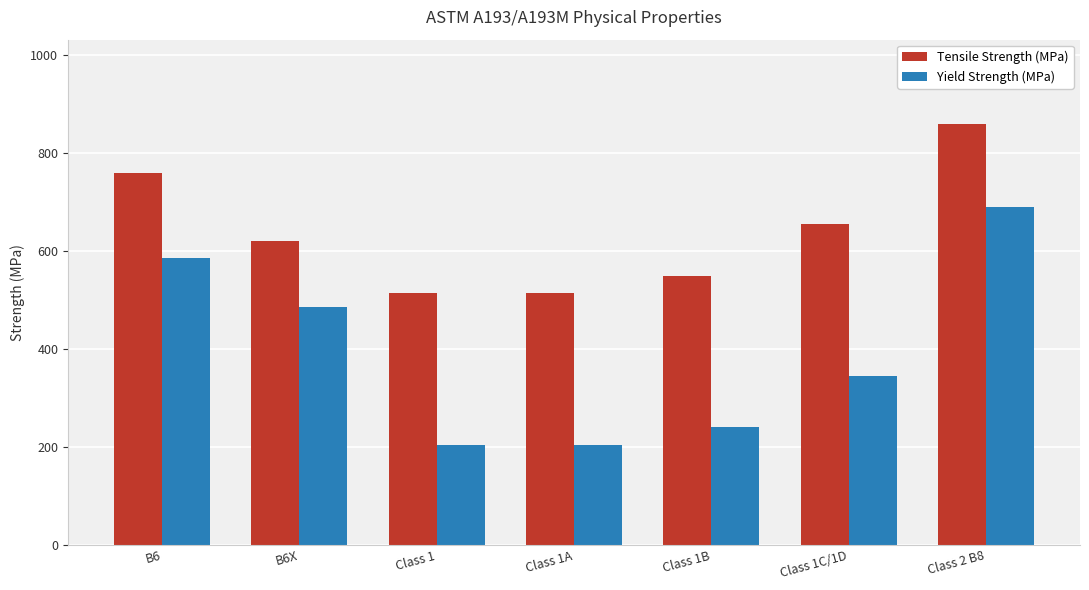

What is the smallest value displayed?

205